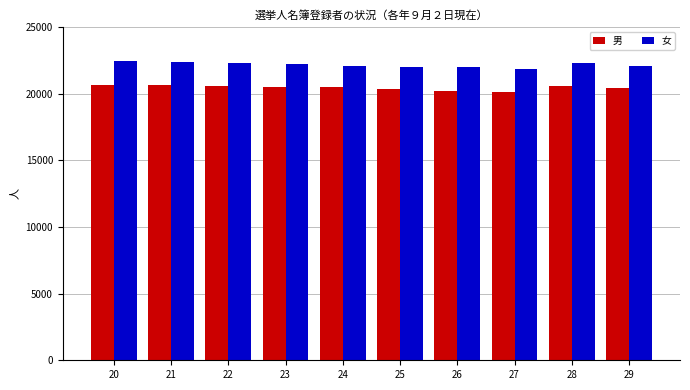

How many bars are there in each group?

2